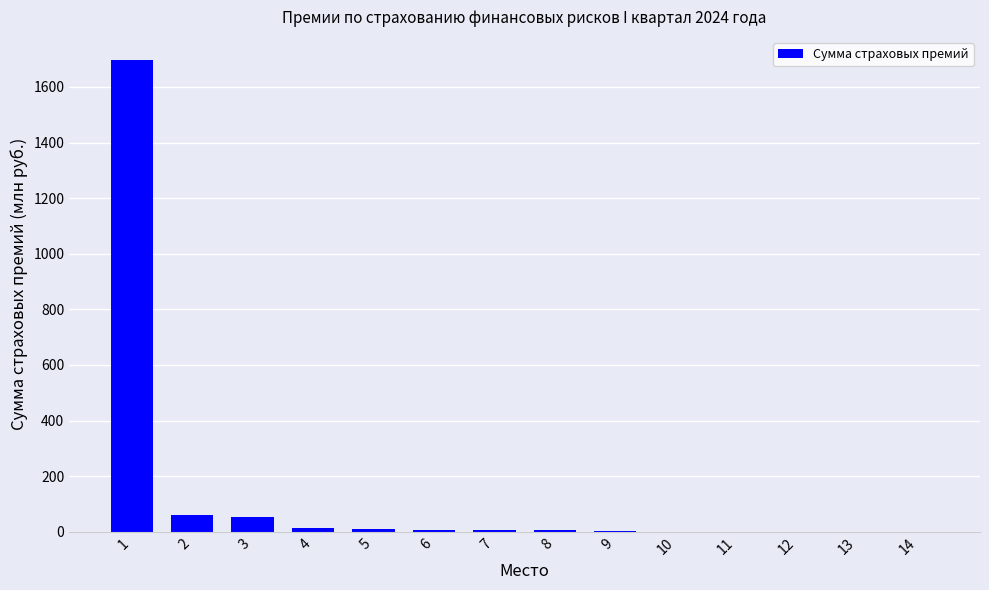

Does the chart contain stacked bars?

No